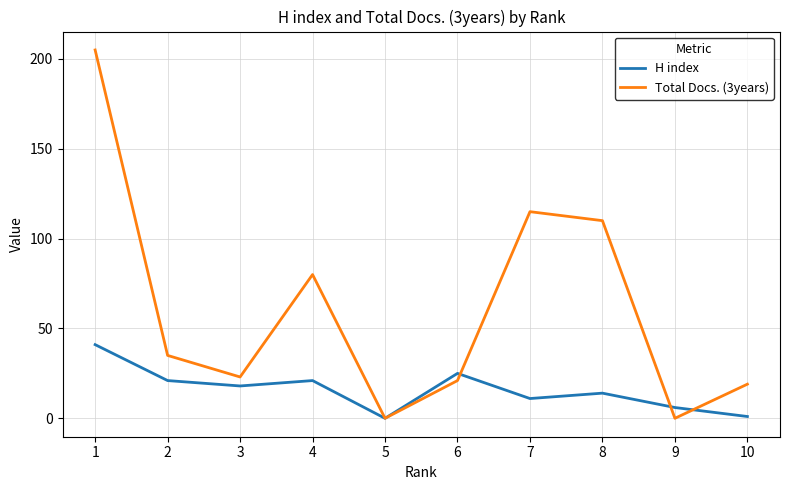

What is the difference between the Total Docs. (3years) values at 7 and 10?

96